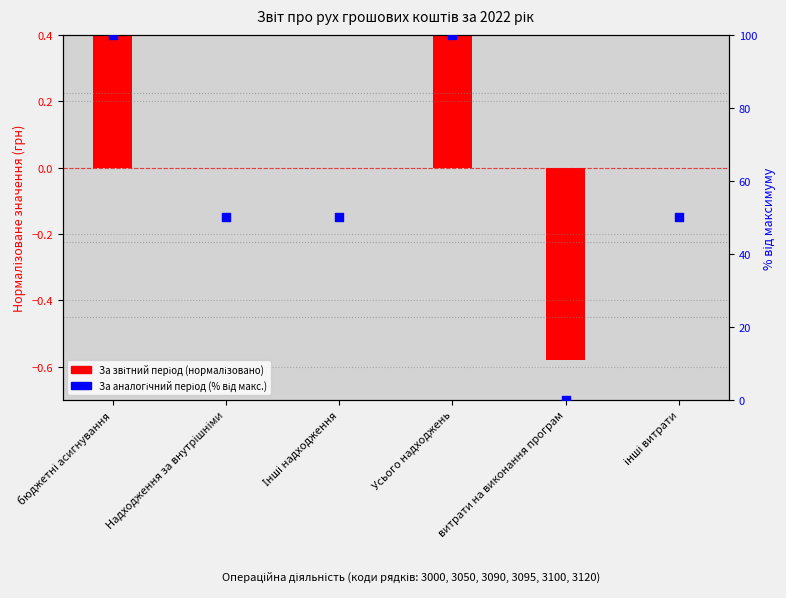

What is the ratio of the value at Надходження за внутрішніми to the value at бюджетні асигнування?

0.5